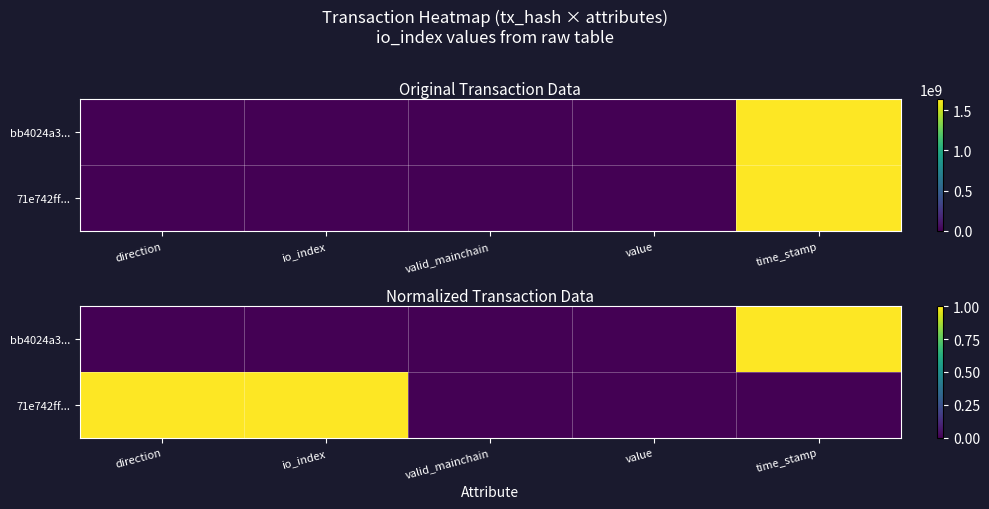

Is the value of 71e742ff... at valid_mainchain greater than the value of bb4024a3... at time_stamp?

No